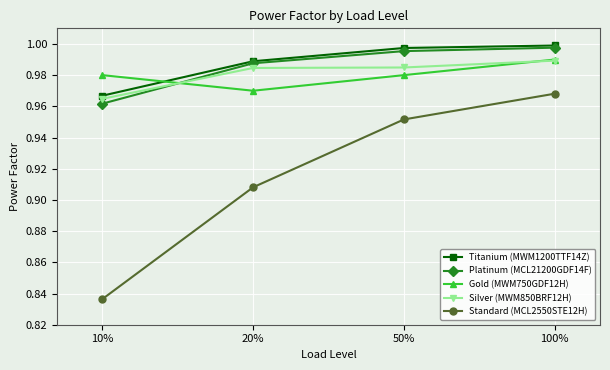

What position from the right is 20%?

3